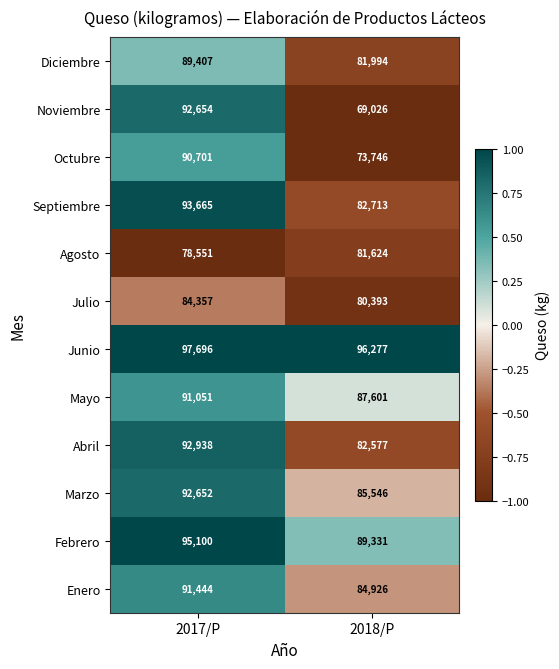

Reading right to left, what are all the values shown in this chart?

Diciembre: 81994	89407
Noviembre: 69026	92654
Octubre: 73746	90701
Septiembre: 82713	93665
Agosto: 81624	78551
Julio: 80393	84357
Junio: 96277	97696
Mayo: 87601	91051
Abril: 82577	92938
Marzo: 85546	92652
Febrero: 89331	95100
Enero: 84926	91444